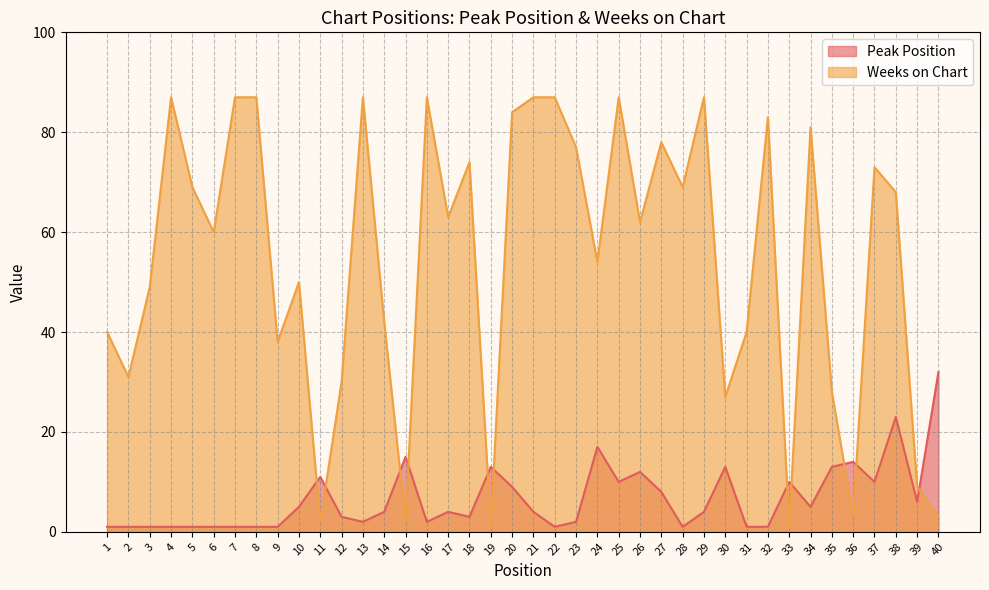

List the labels in order of Weeks on Chart value, smallest first.

19, 33, 11, 15, 36, 40, 39, 30, 35, 12, 2, 9, 1, 31, 14, 3, 10, 24, 6, 26, 17, 38, 5, 28, 37, 18, 23, 27, 34, 32, 20, 4, 7, 8, 13, 16, 21, 22, 25, 29